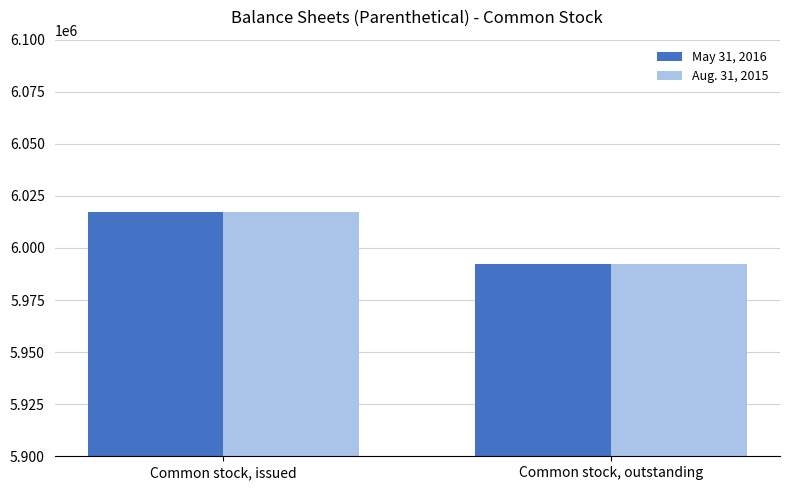

What is the value of the Aug. 31, 2015 bar at the 2nd from the left?

5992406